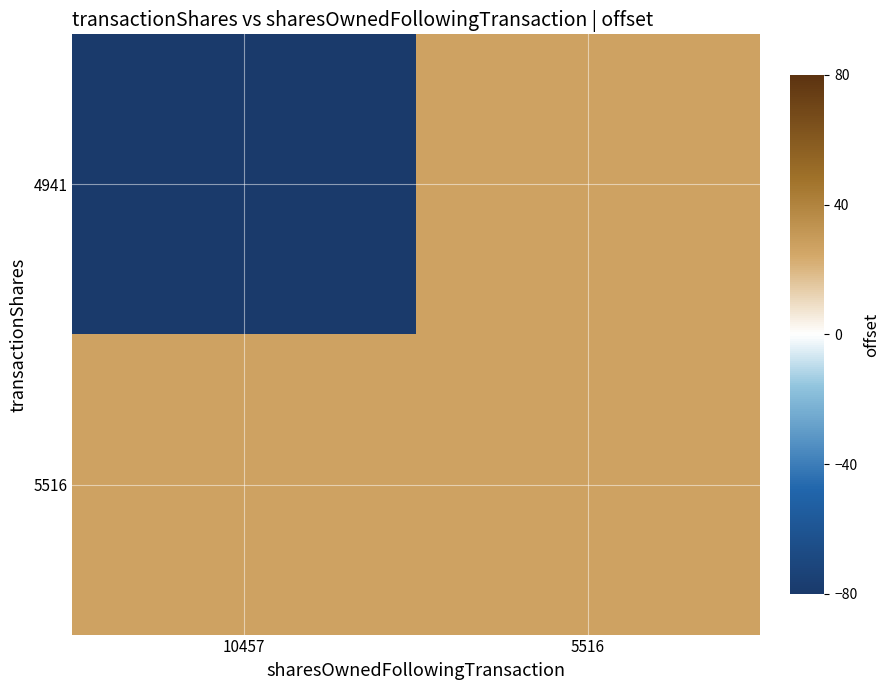

Reading right to left, extract all data points from this chart.

4941: 5516=26.7	10457=-80.0
5516: 5516=26.7	10457=26.7